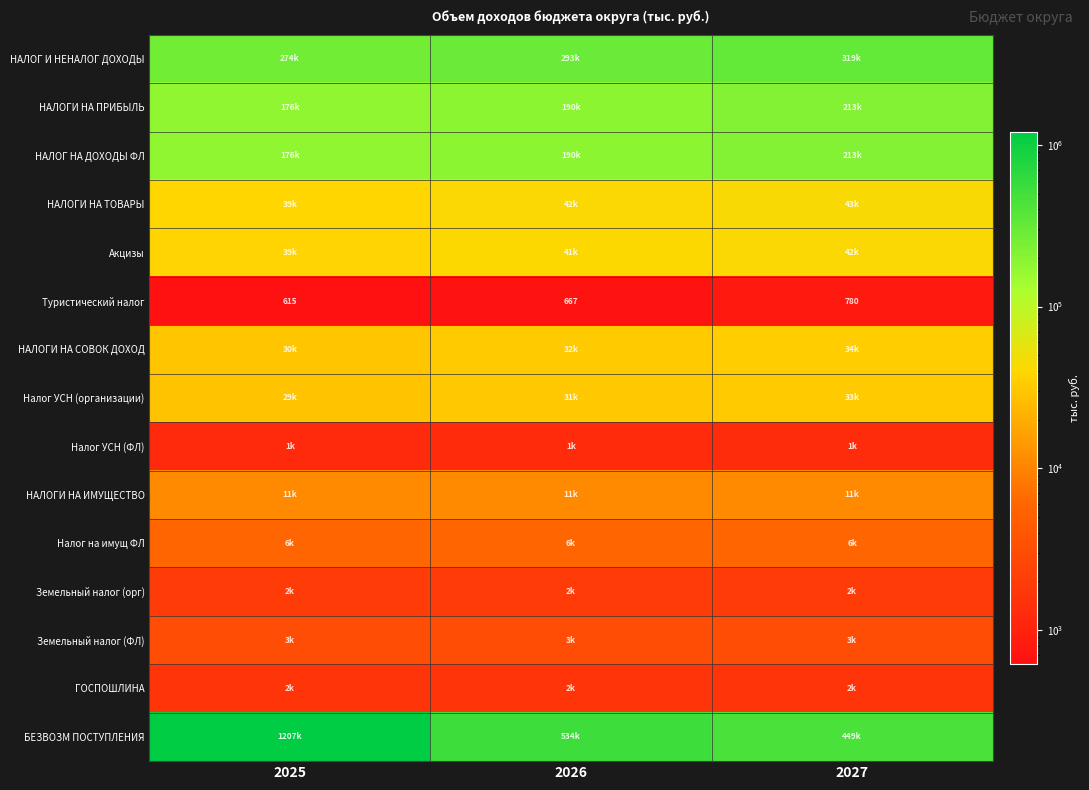

List the labels in order of Туристический налог value, smallest first.

2025, 2026, 2027